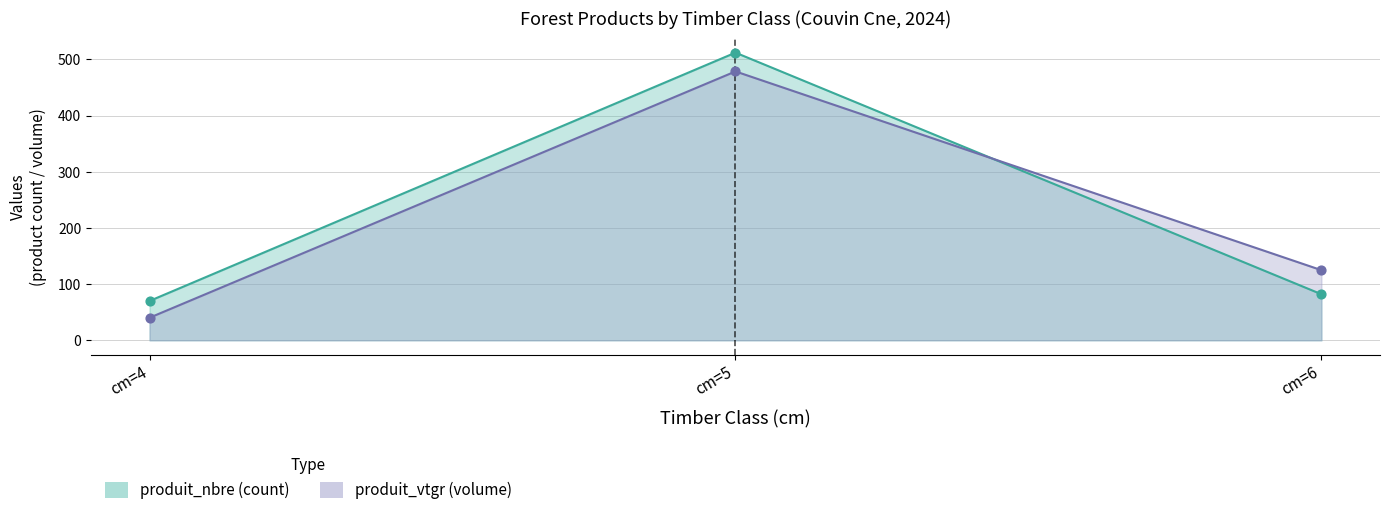

Which series reaches the maximum Y coordinate?

produit_nbre